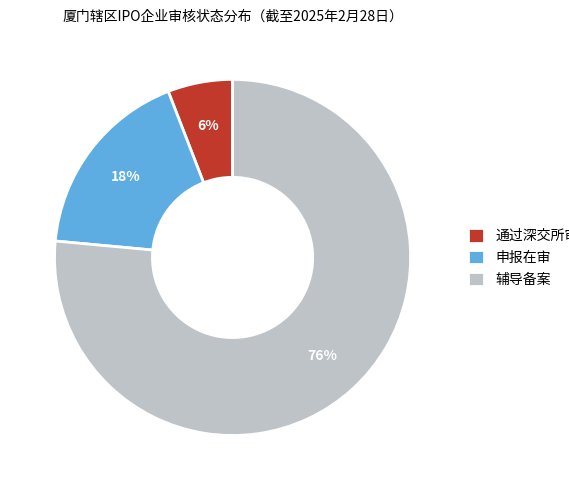

Combined, do 辅导备案 and 通过深交所审核 account for over 50%?

Yes